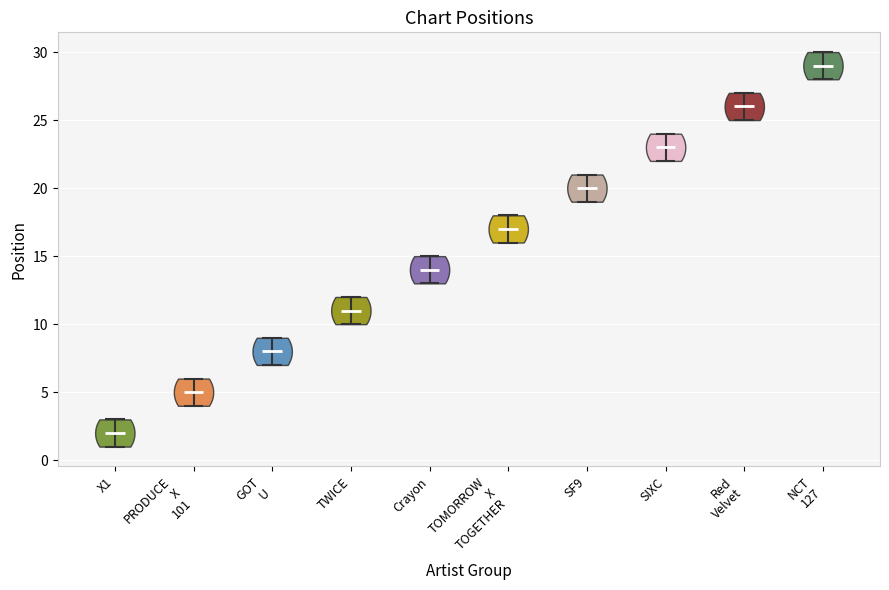

Reading left to right, read every violin against the y-axis: where its median line is, and the lowest and highest points it reaches. The values are not printed on the chart, so give them approximately, as read against the axis.

X1: median line 2, lowest point 1, highest point 3
PRODUCE X 101: median line 5, lowest point 4, highest point 6
GOT U: median line 8, lowest point 7, highest point 9
TWICE: median line 11, lowest point 10, highest point 12
Crayon: median line 14, lowest point 13, highest point 15
TOMORROW X TOGETHER: median line 17, lowest point 16, highest point 18
SF9: median line 20, lowest point 19, highest point 21
SIXC: median line 23, lowest point 22, highest point 24
Red Velvet: median line 26, lowest point 25, highest point 27
NCT 127: median line 29, lowest point 28, highest point 30